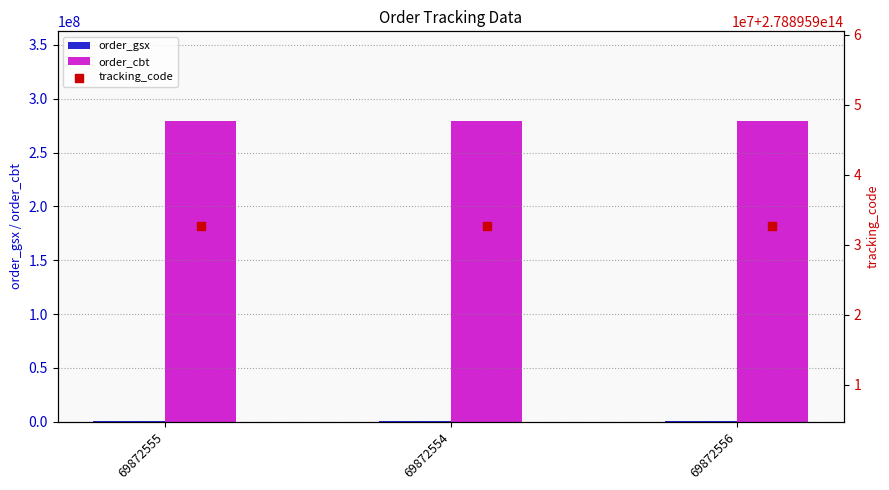

At how many categories does at least one series exceed 118443679184238?

3